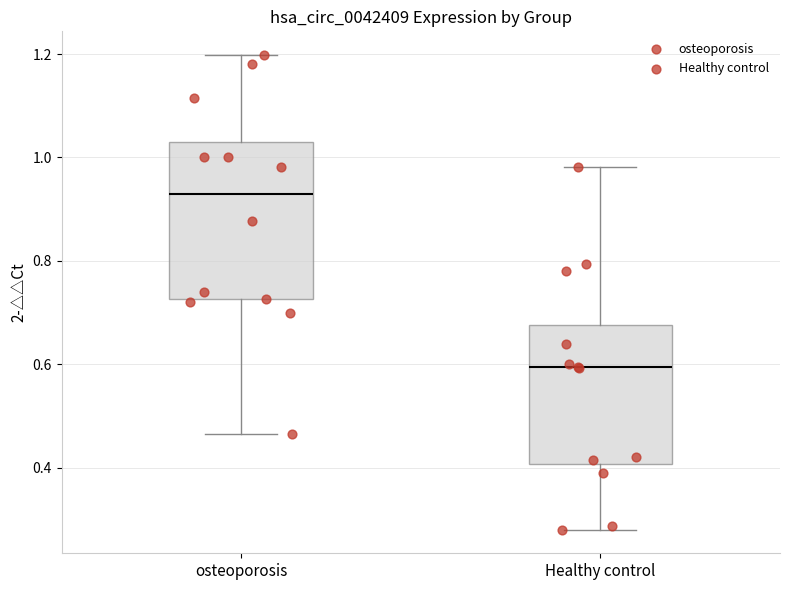

Reading left to right, read every box against the y-axis: the position of its median line, the range the box covers, and the ends of its whiskers. The values are not printed on the chart, so give them approximately, as read against the axis.

osteoporosis: median 0.92, box 0.72 to 1.02, whiskers 0.46 to 1.20
Healthy control: median 0.60, box 0.40 to 0.68, whiskers 0.28 to 0.98